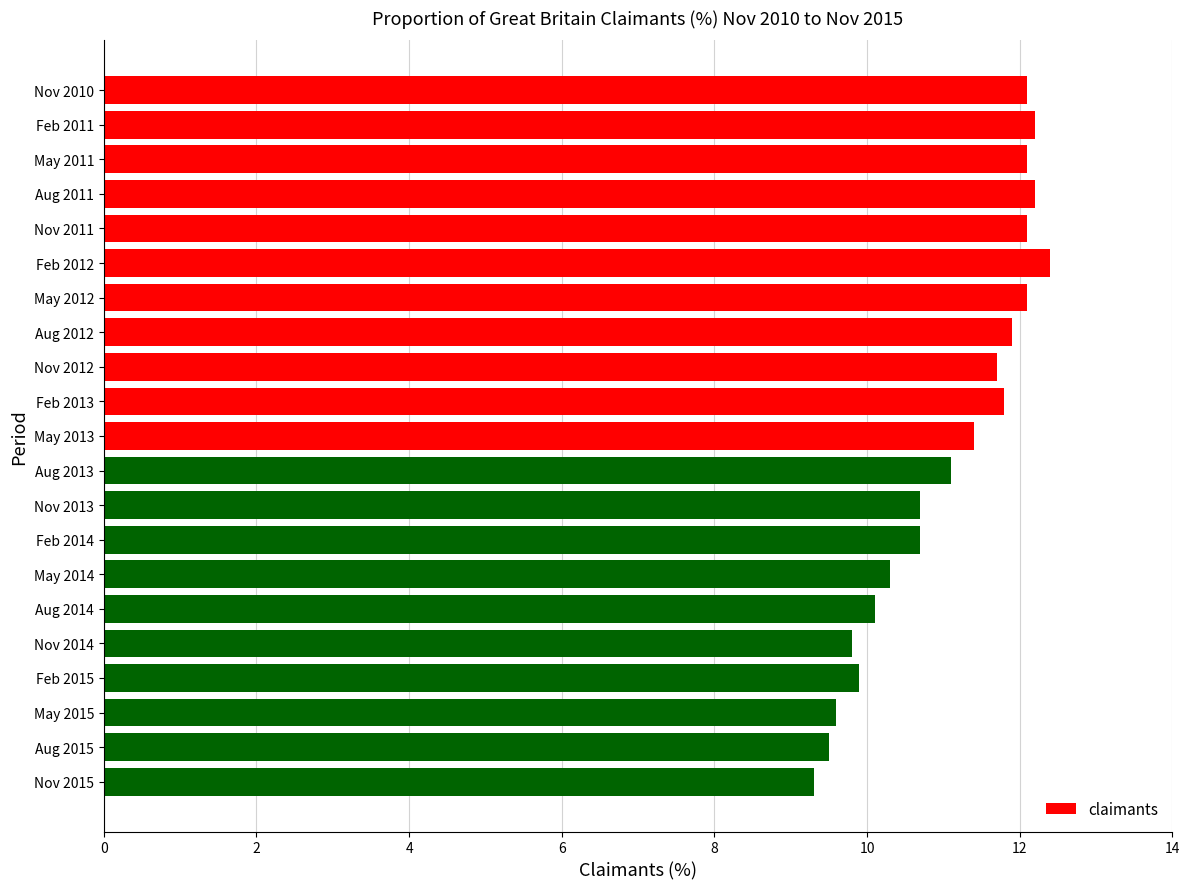

What is the label of the 6th bar from the bottom?

Aug 2014